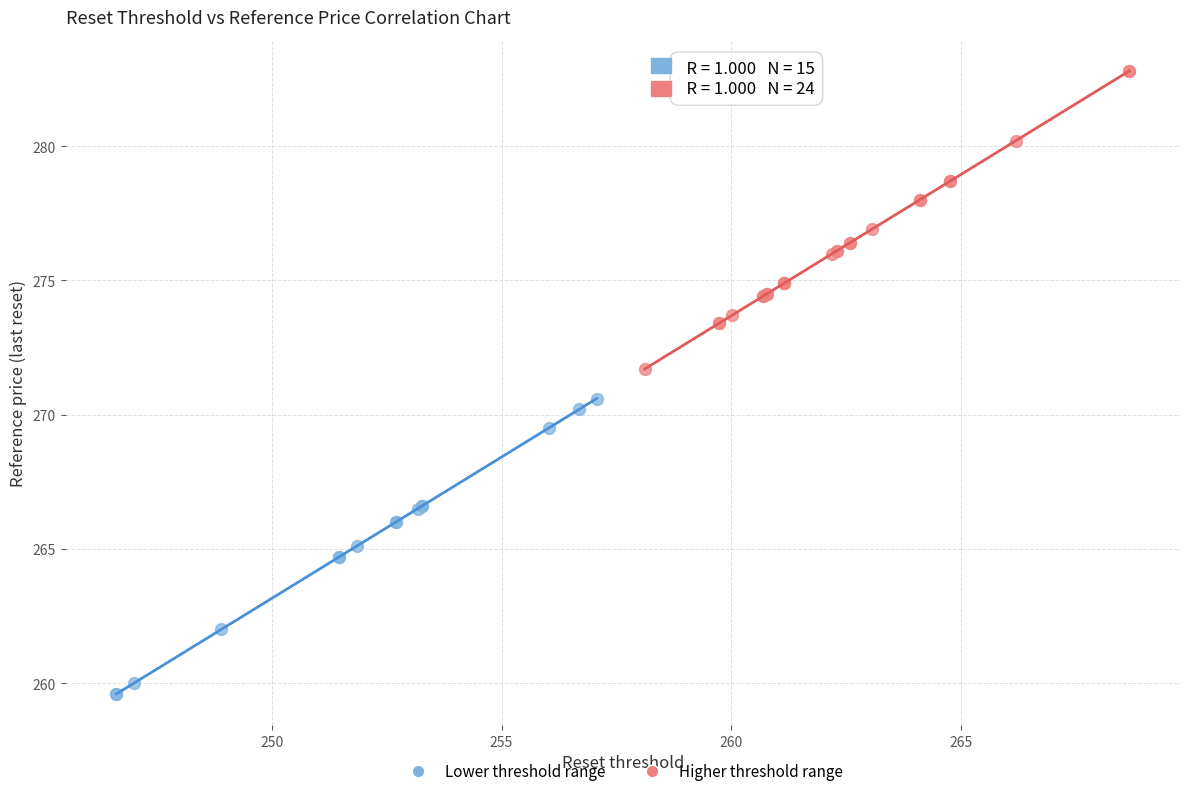

Which series reaches the maximum Y coordinate?

Higher threshold range